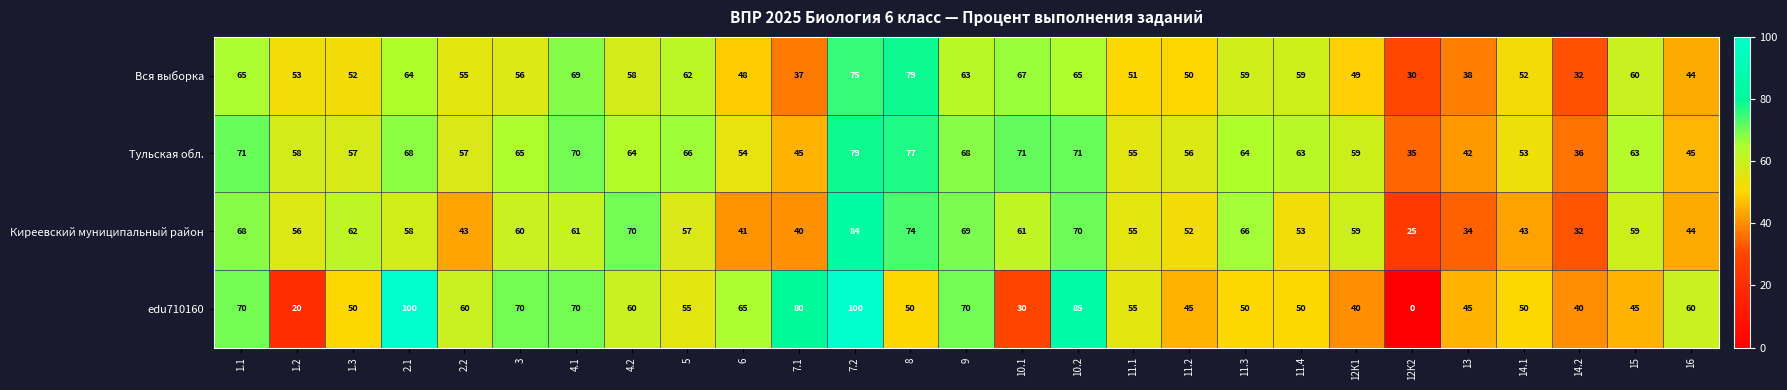

How many values in the Киреевский муниципальный район series are below 58?

13